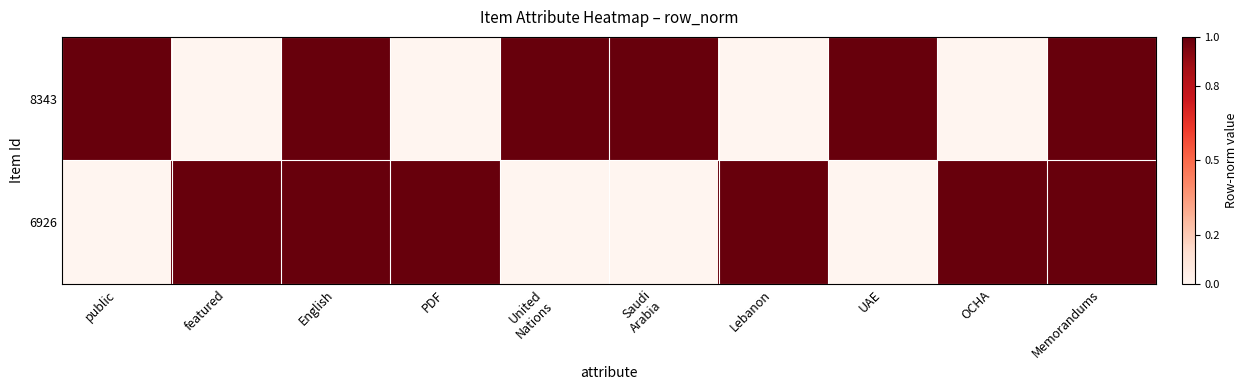

Reading left to right, transcribe all the data shown in this chart.

8343: public=1	featured=0	English=1	PDF=0	United
Nations=1	Saudi
Arabia=1	Lebanon=0	UAE=1	OCHA=0	Memorandums=1
6926: public=0	featured=1	English=1	PDF=1	United
Nations=0	Saudi
Arabia=0	Lebanon=1	UAE=0	OCHA=1	Memorandums=1